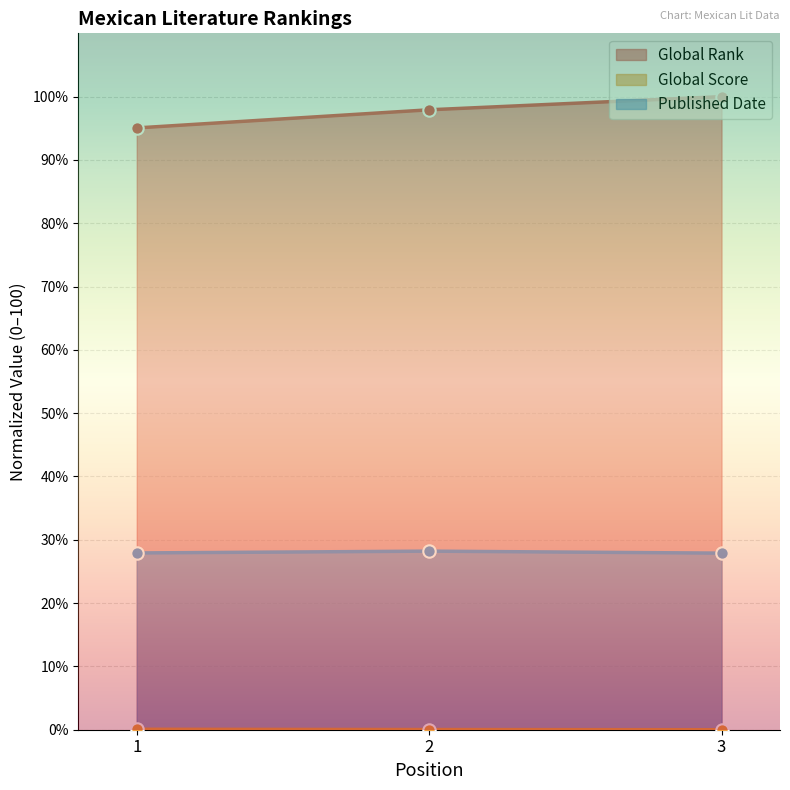

Which series has the largest Y range (max minus min)?

Global Rank